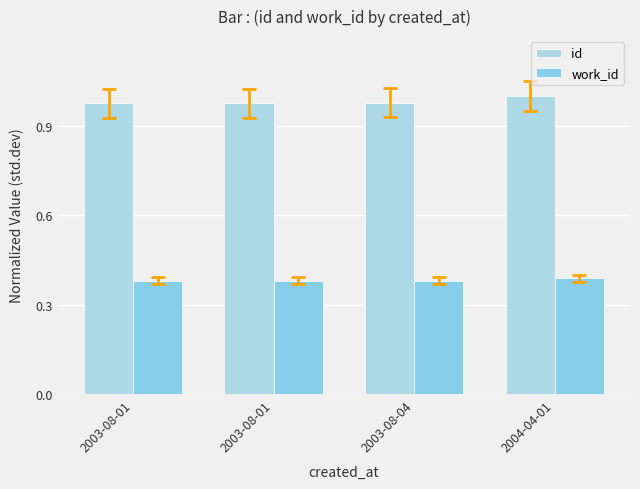

Does the chart contain stacked bars?

No